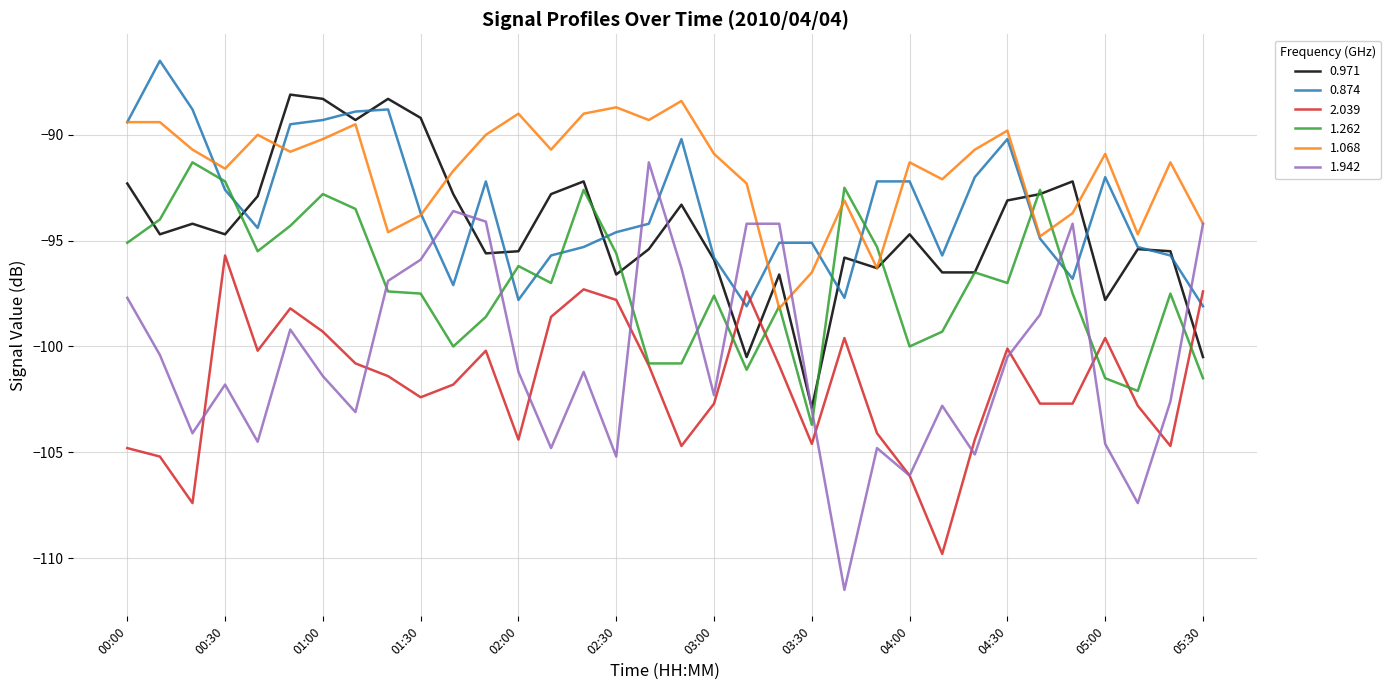

How many lines are shown in the chart?

6